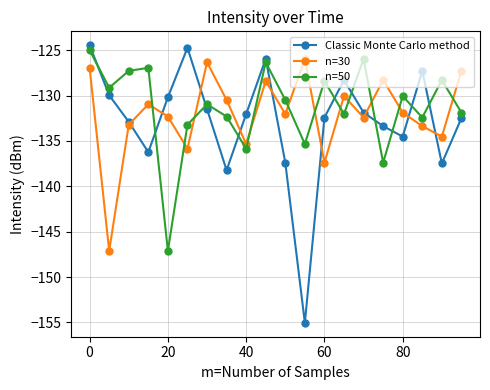

What is the minimum value for n=50?

-147.1